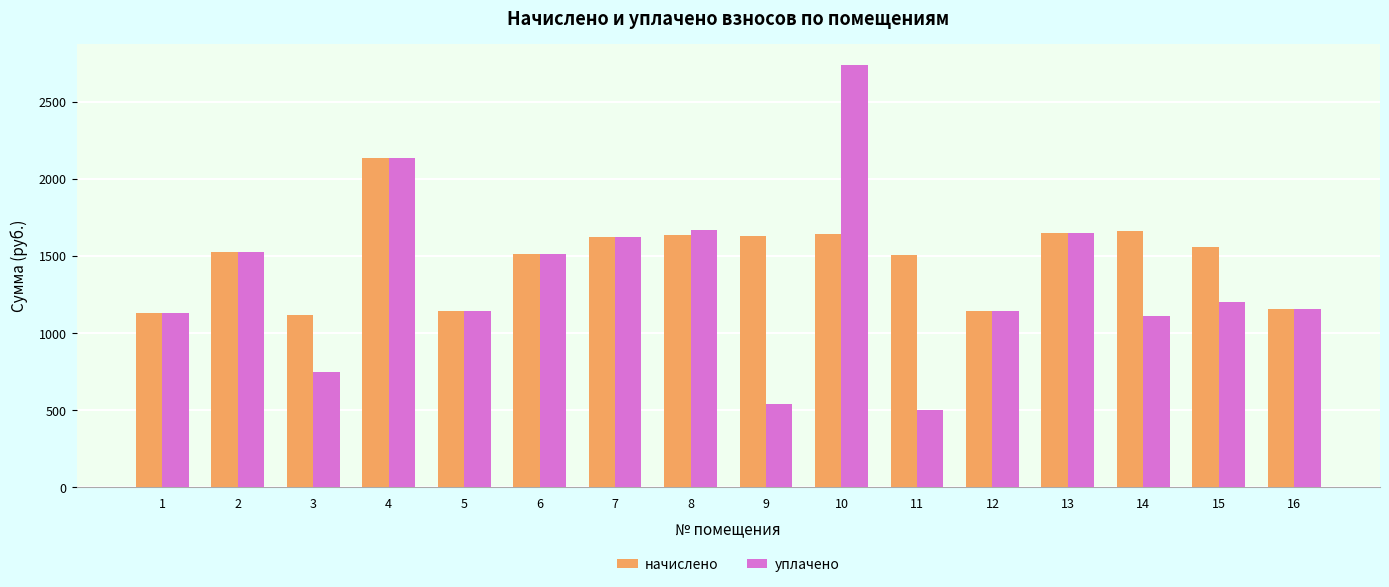

What is the approximate value of уплачено at 1?

1129.1